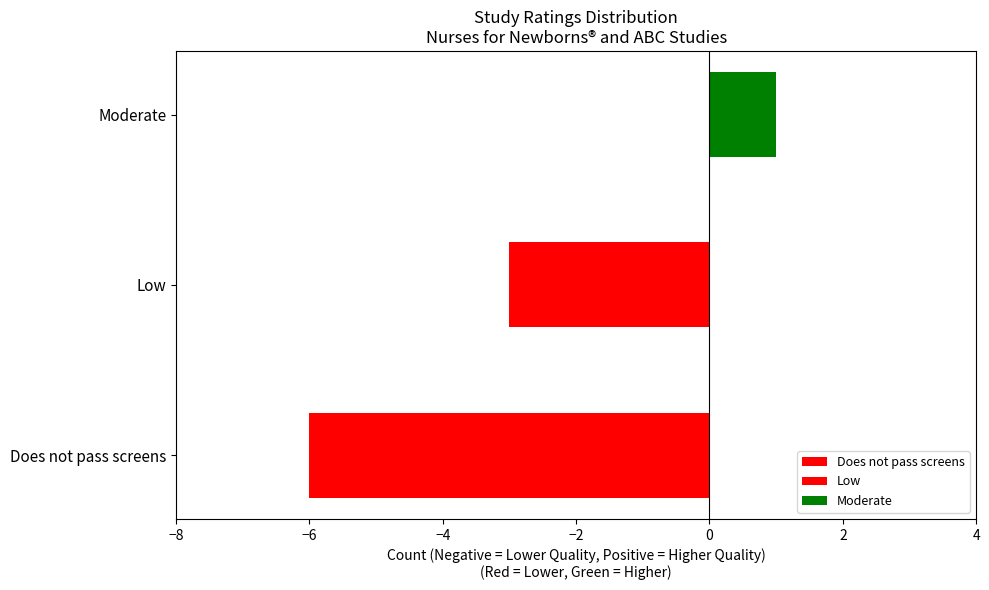

The chart shows a value of -4 at Does not pass screens. True or false?

False